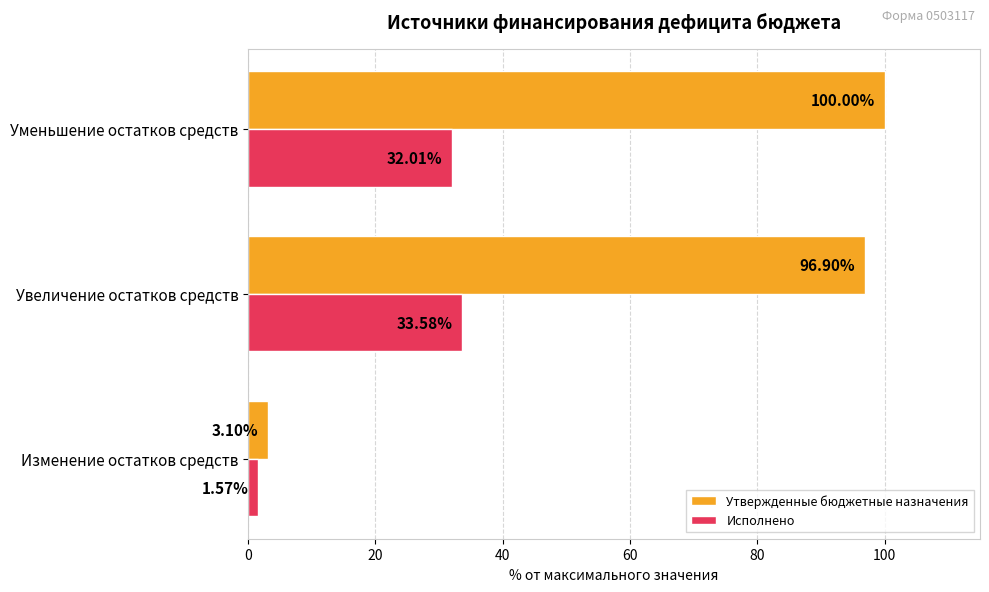

Which category has the highest value across all series?

Уменьшение остатков средств